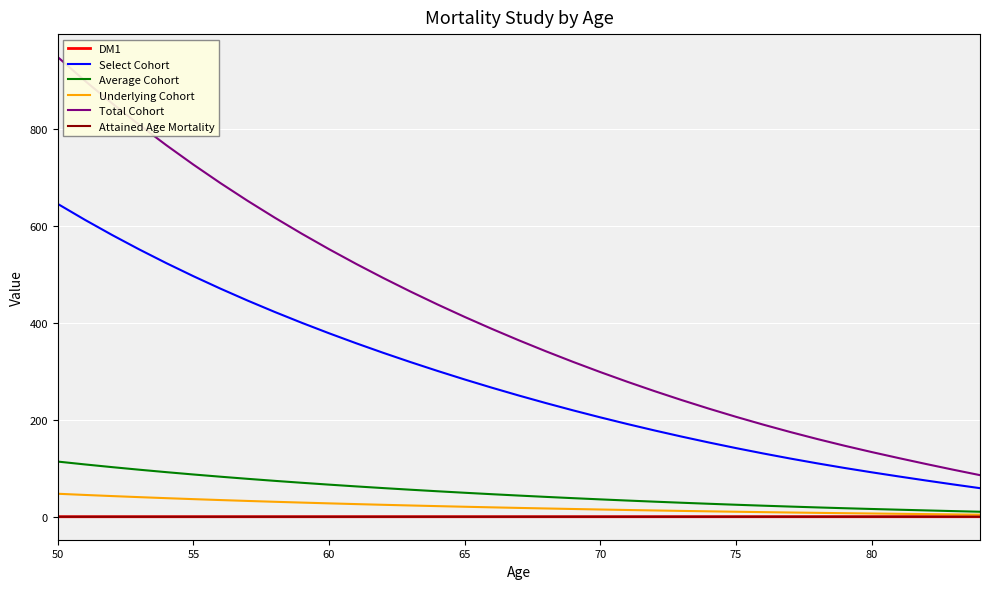

What are all the series names shown in the legend?

DM1, Select Cohort, Average Cohort, Underlying Cohort, Total Cohort, Attained Age Mortality